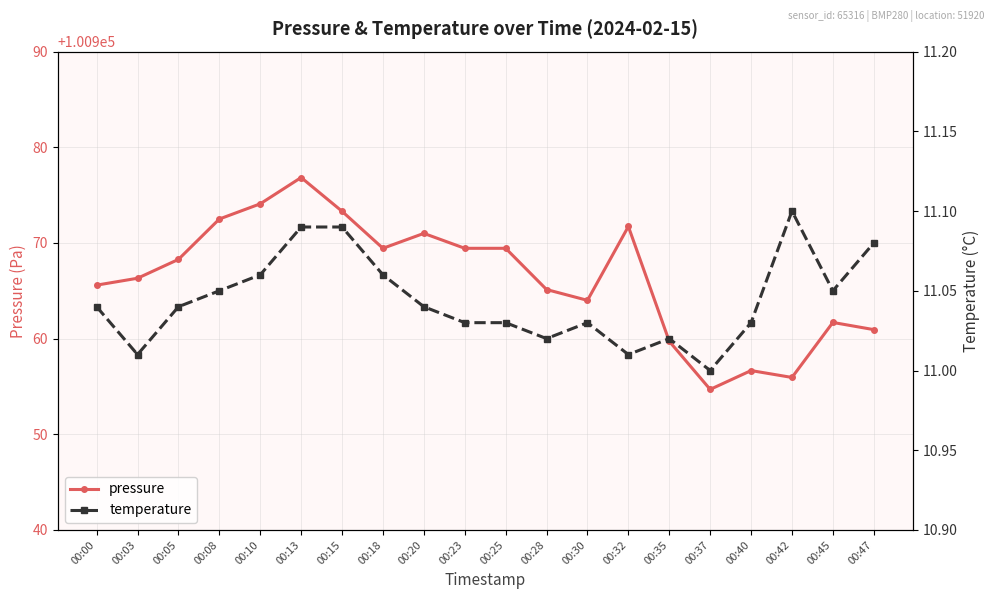

What is the difference between the second highest and minimum values in the temperature series?

0.1